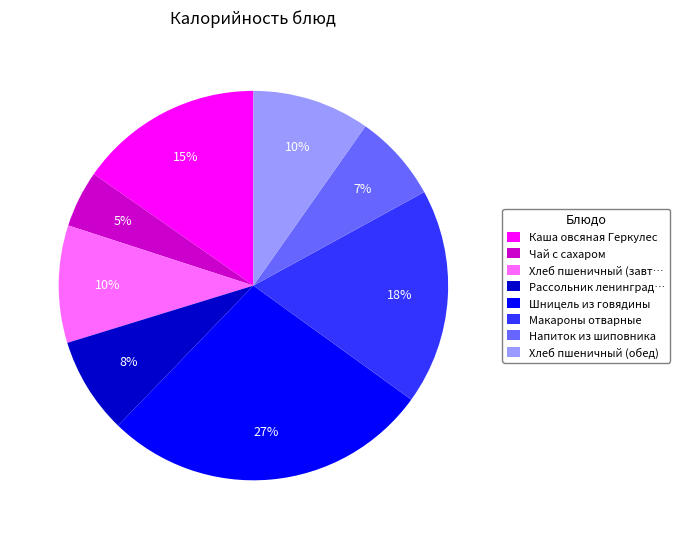

To the nearest percent, what is the average slice percentage?

12%